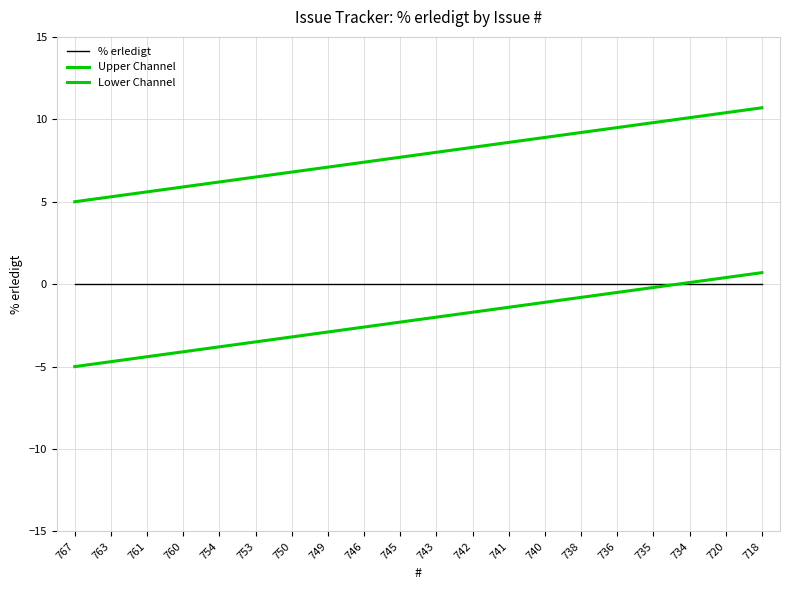

True or false: Upper Channel and Lower Channel cross at least once.

False